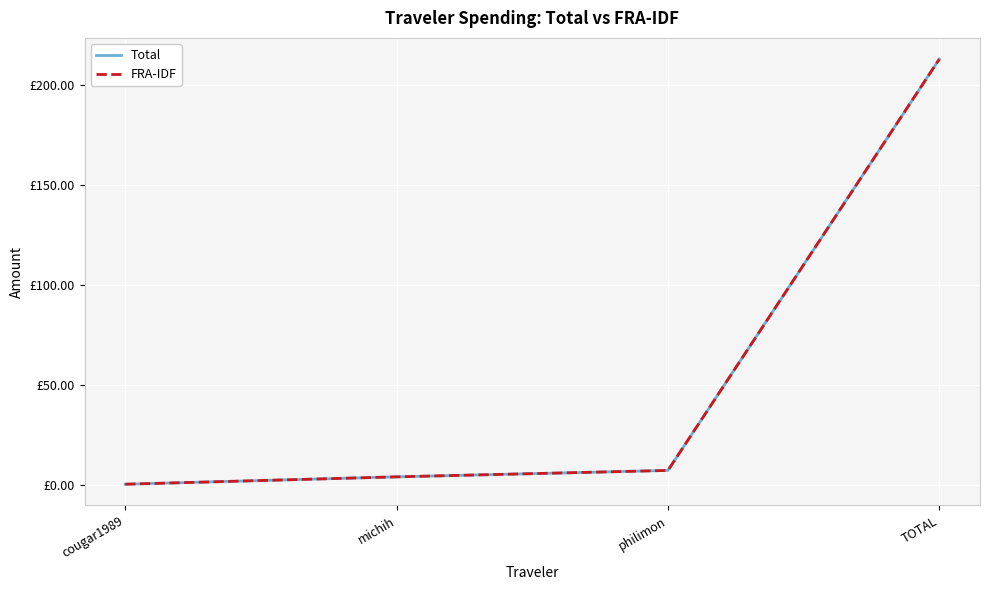

Reading right to left, list all the values displayed in this chart.

Total: TOTAL=213.1	philimon=7.4	michih=4.2	cougar1989=0.5
FRA-IDF: TOTAL=213.1	philimon=7.4	michih=4.2	cougar1989=0.5